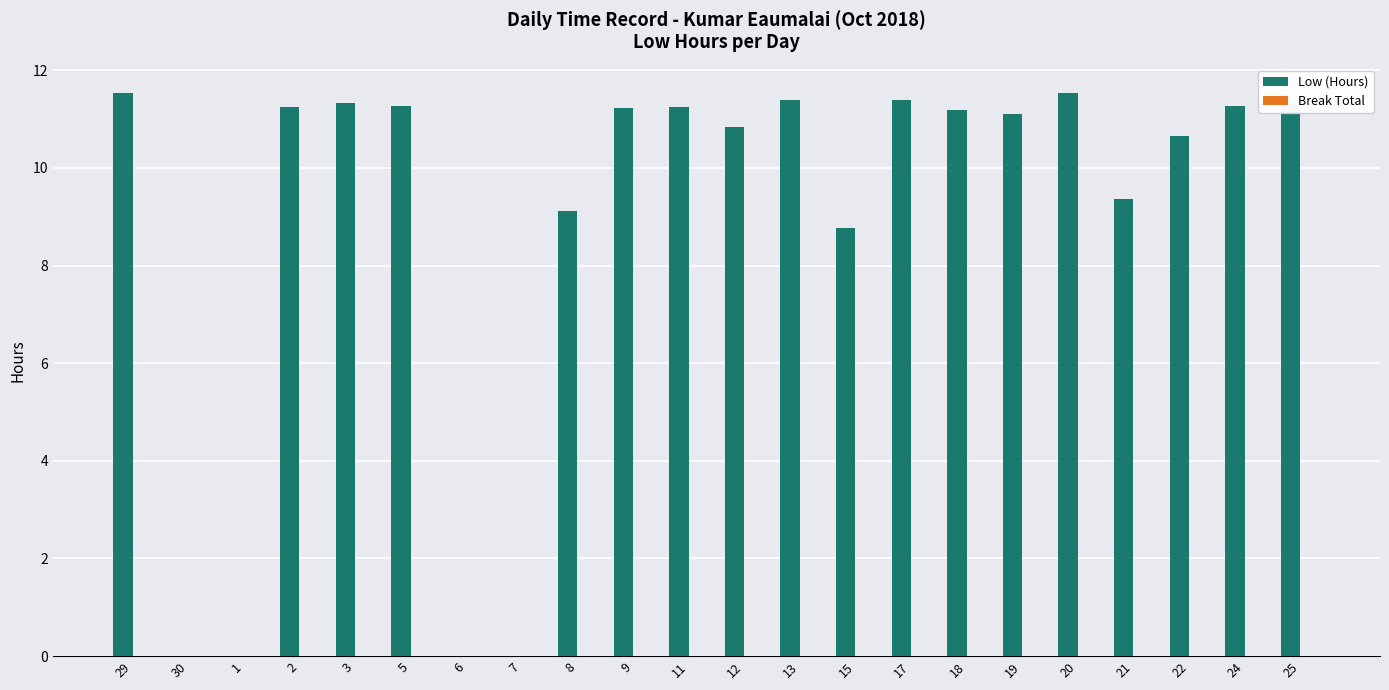

Where is the data nearest to the value 5?

15